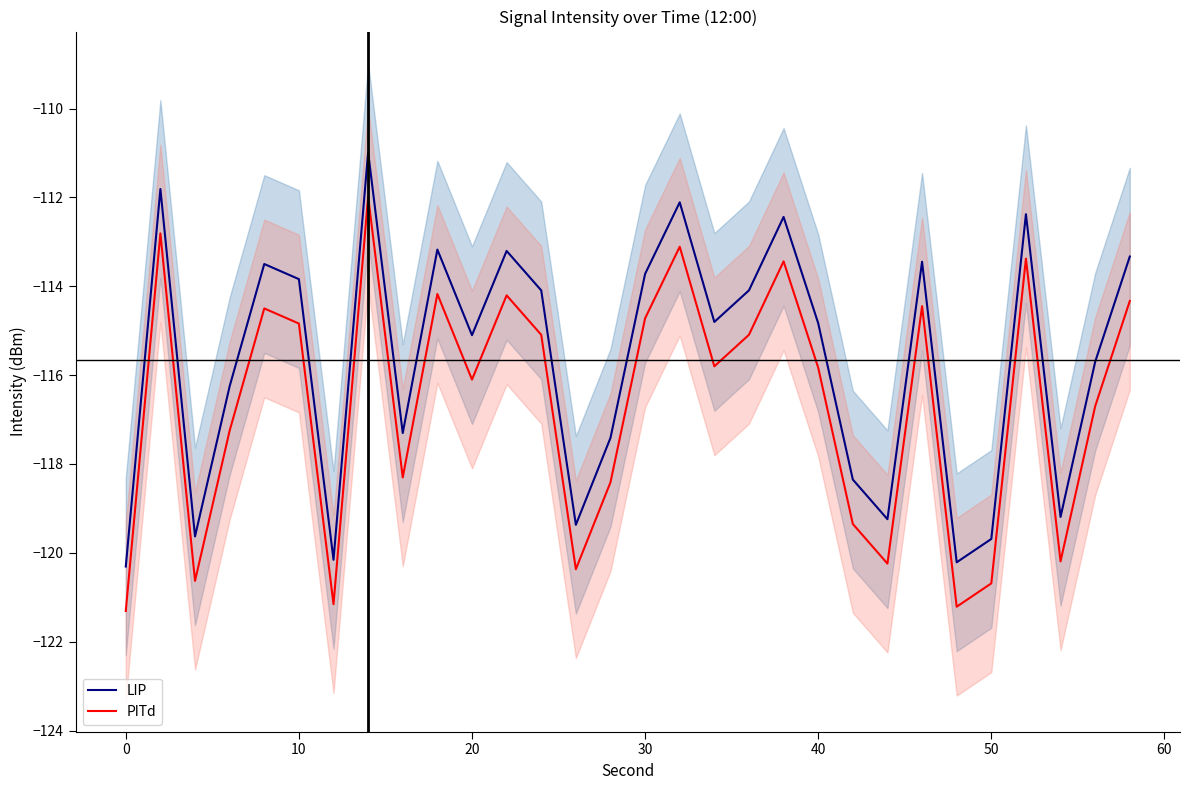

What is the value of the PITd point at the 1st from the left?

-121.3